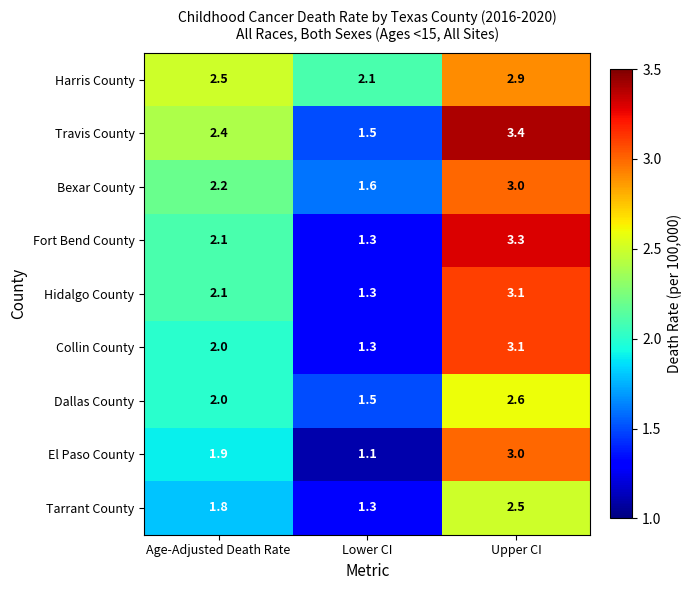

At how many categories does at least one series exceed 3?

1